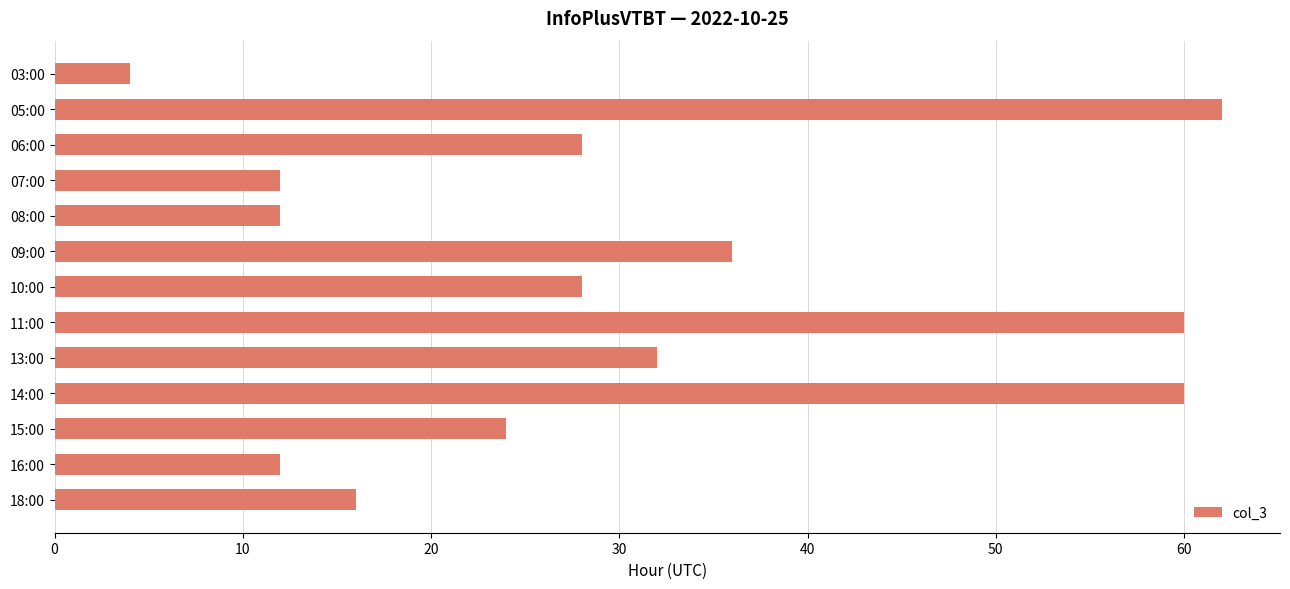

What is the ratio of the value at 08:00 to the value at 06:00?

0.4